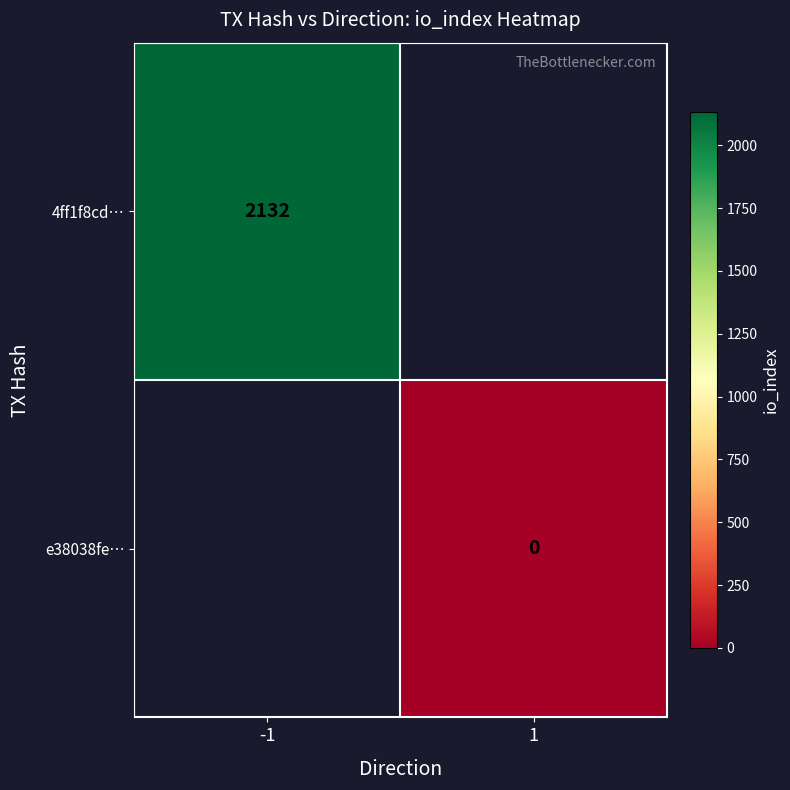

True or false: 4ff1f8cd… has a value of 2132 at -1.

True